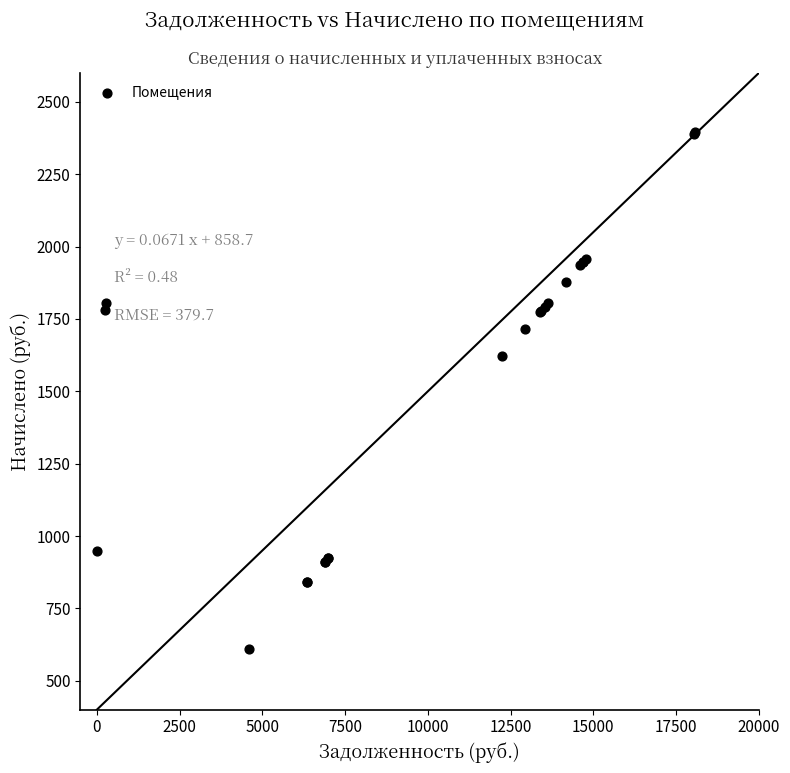

What Y value in the scatter plot is closest to 1501?

1622.8